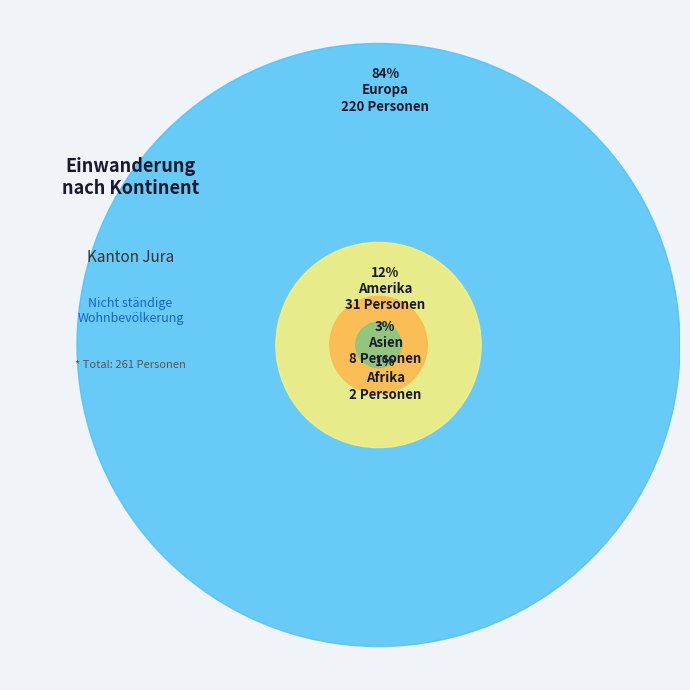

Which category has the biggest portion of the pie?

Europa